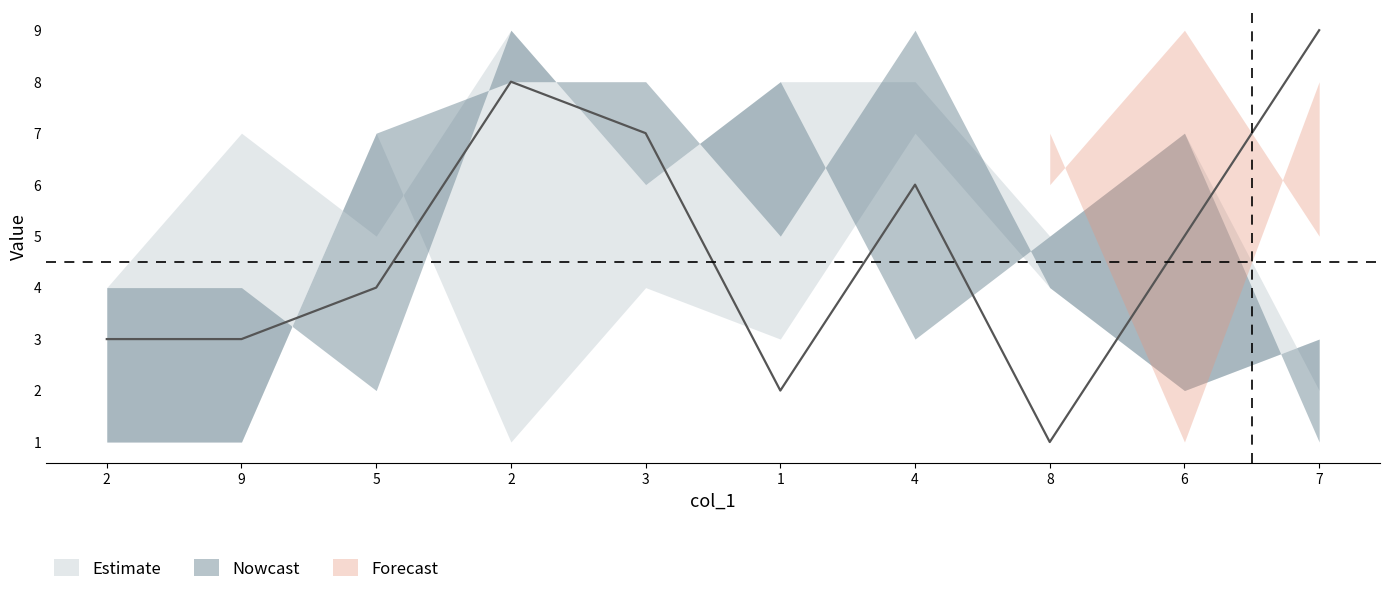

What is the total value across all series at 7?

28